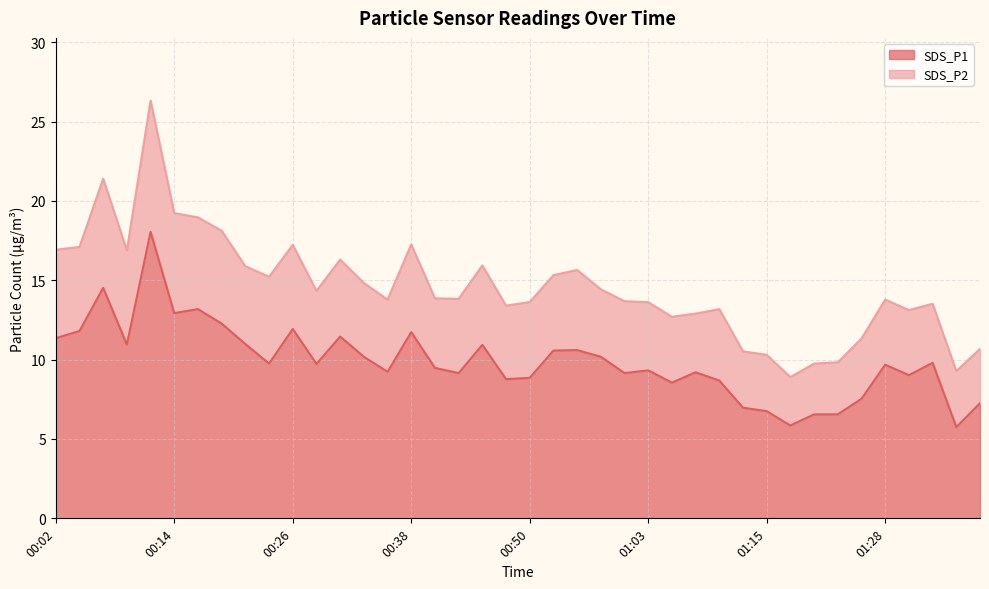

How many values exceed 9?

28